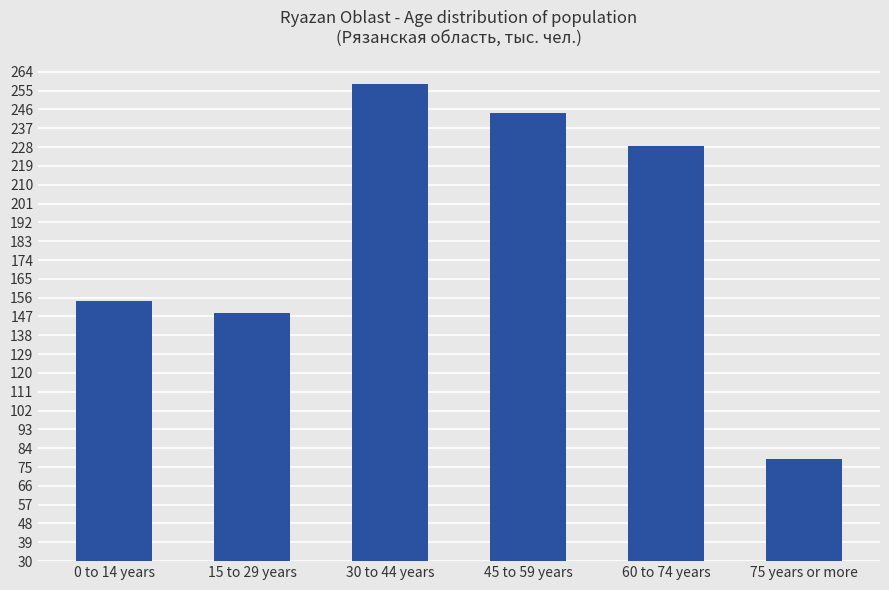

What is the average value?

185.5